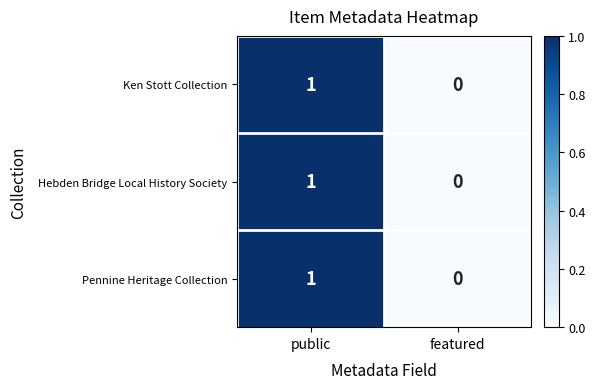

What is the total value across all series at public?

3